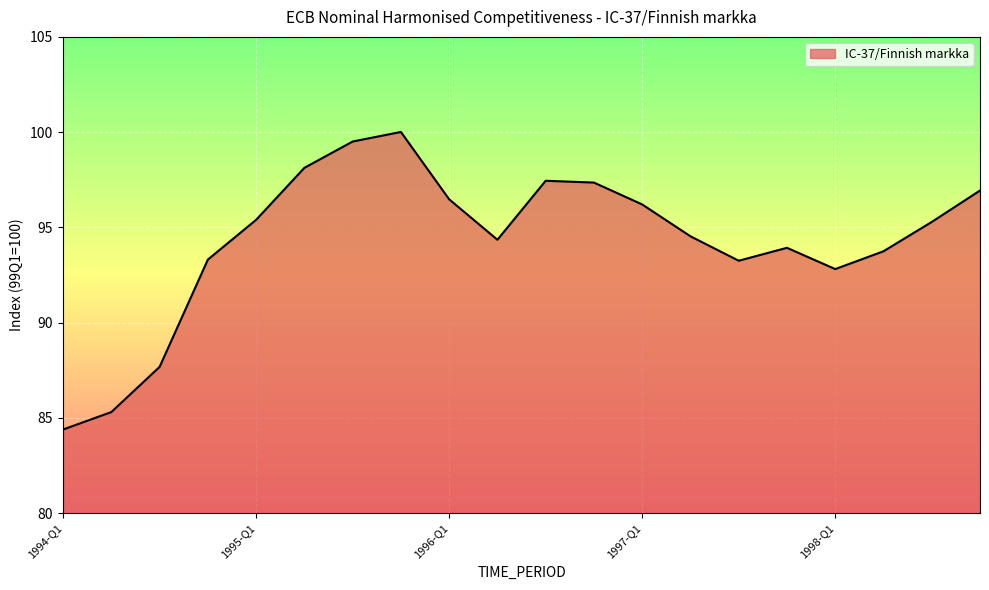

What is the difference between the maximum and minimum values?

15.6